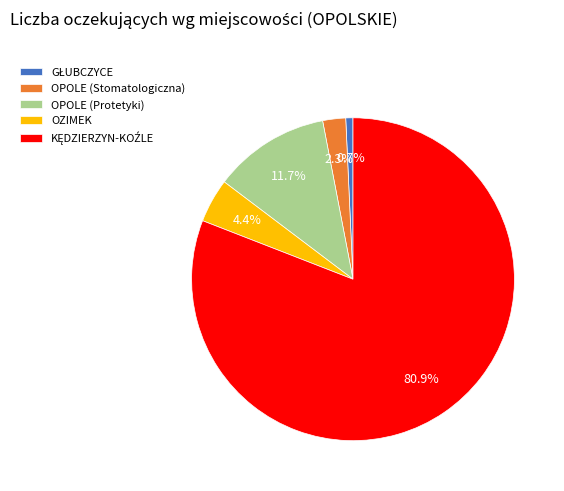

To the nearest percent, what is the difference between the largest and smallest slice percentages?

80%